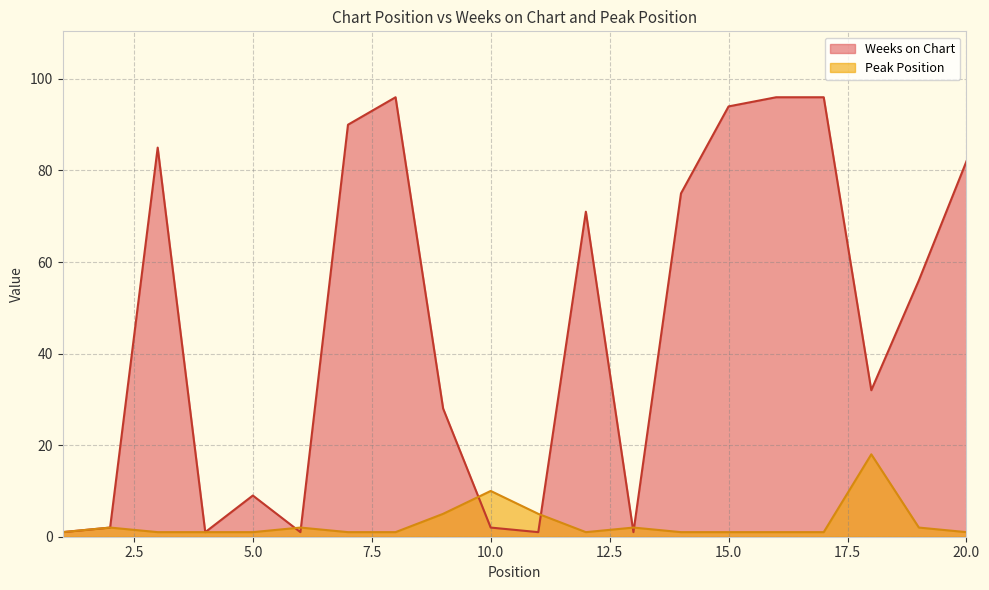

True or false: Peak Position has a value of 1 at 12.

True